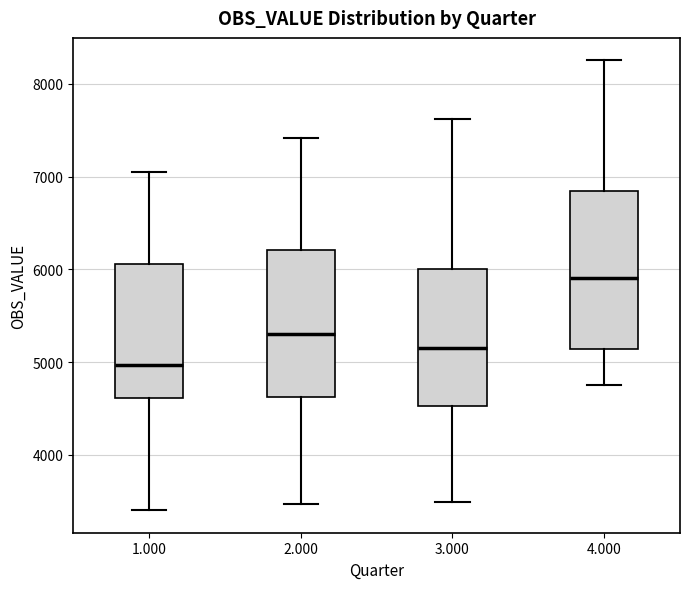

Where does the upper whisker of the box at x = 3.000 end on the y-axis? The values are not printed on the chart, so give them approximately, as read against the axis.

7600